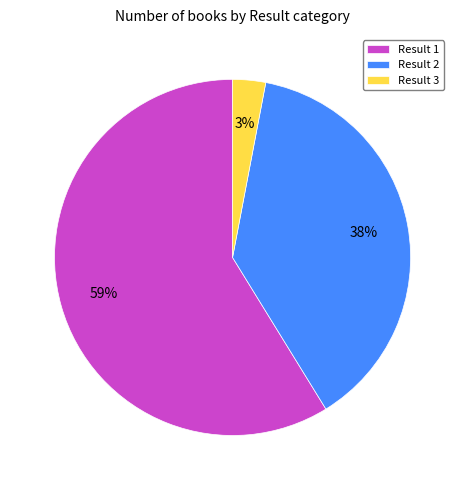

Which has a higher value, Result 3 or Result 1?

Result 1